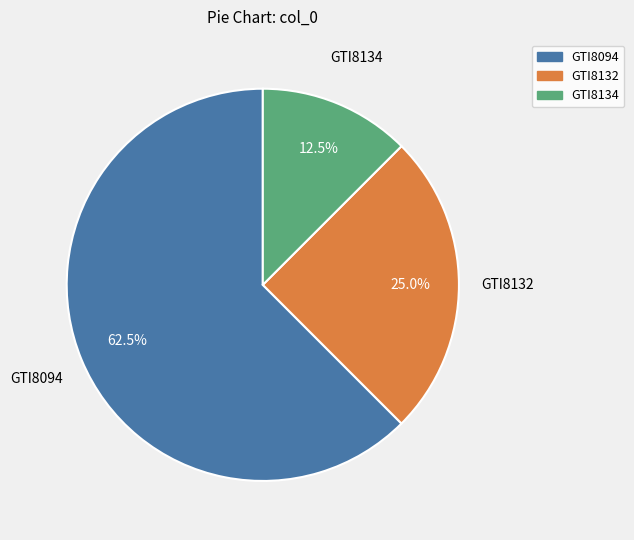

Which category has the biggest portion of the pie?

GTI8094